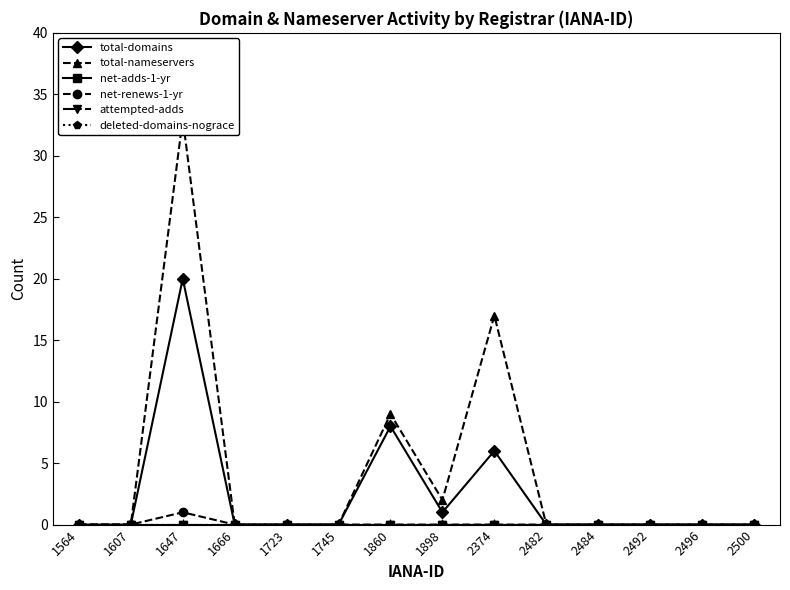

How many data points in net-renews-1-yr are above 0?

1